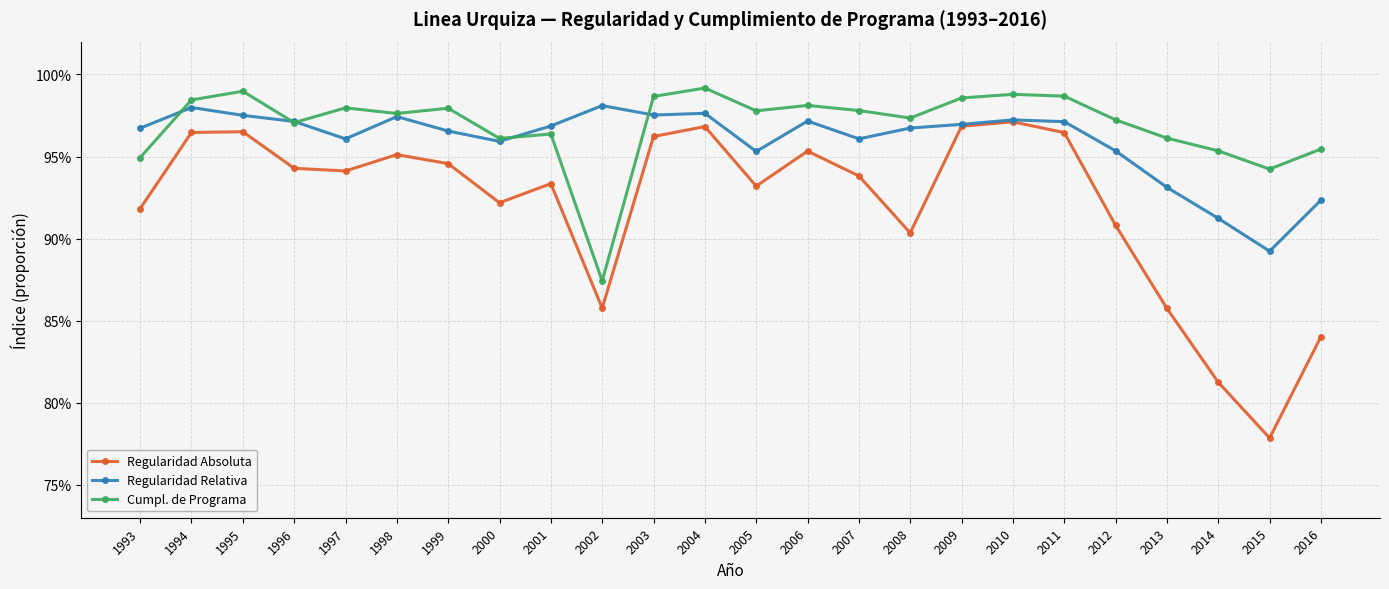

Which category has the highest value in the Regularidad Relativa series?

2002